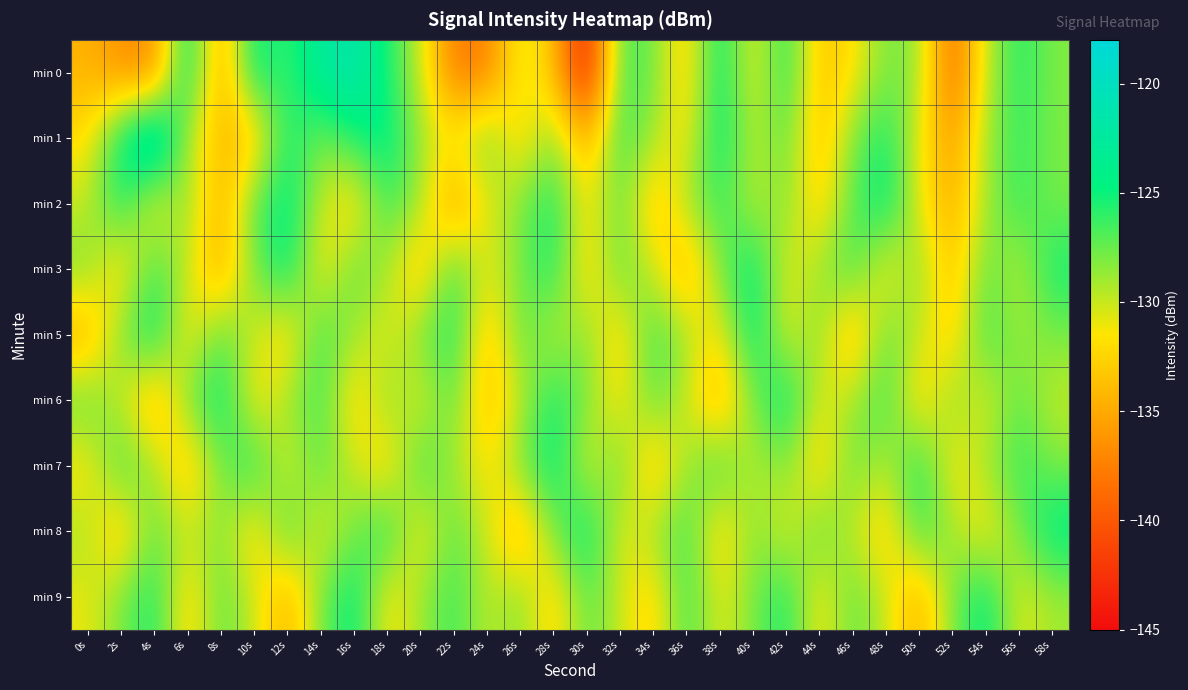

List the series in order of their peak value, highest first.

min 1, min 0, min 2, min 3, min 5, min 6, min 7, min 8, min 9